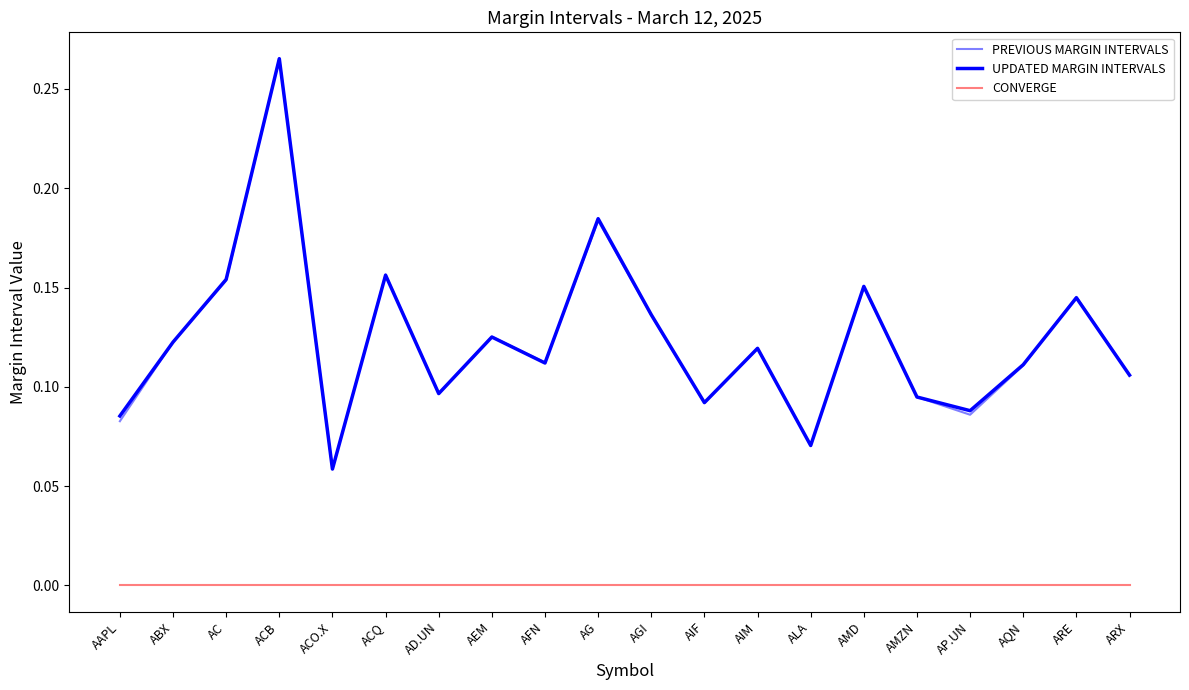

Is it true that UPDATED MARGIN INTERVALS equals 0.1 at AIF?

True